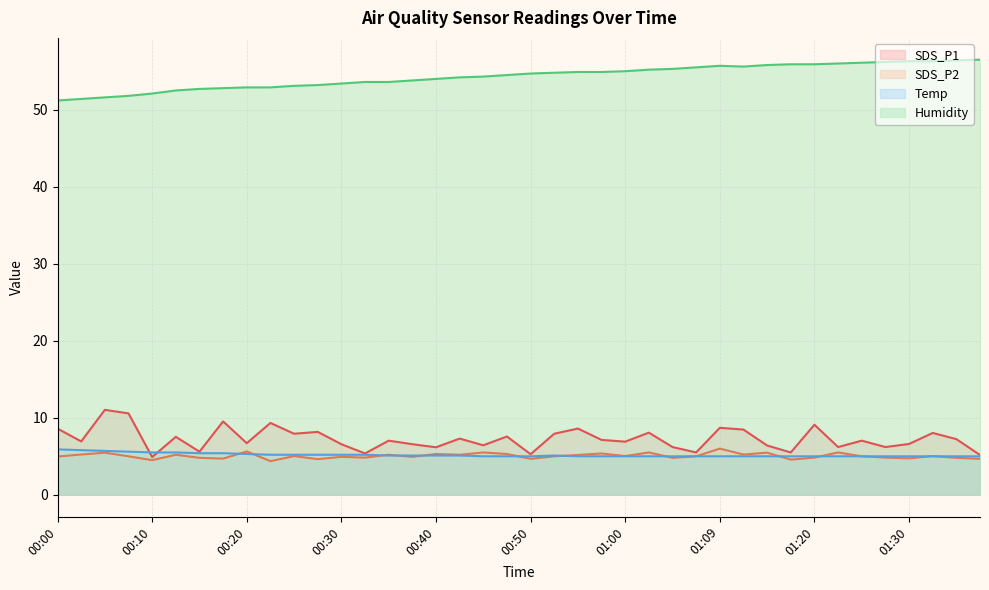

At which category does Temp reach its first local peak?

00:52